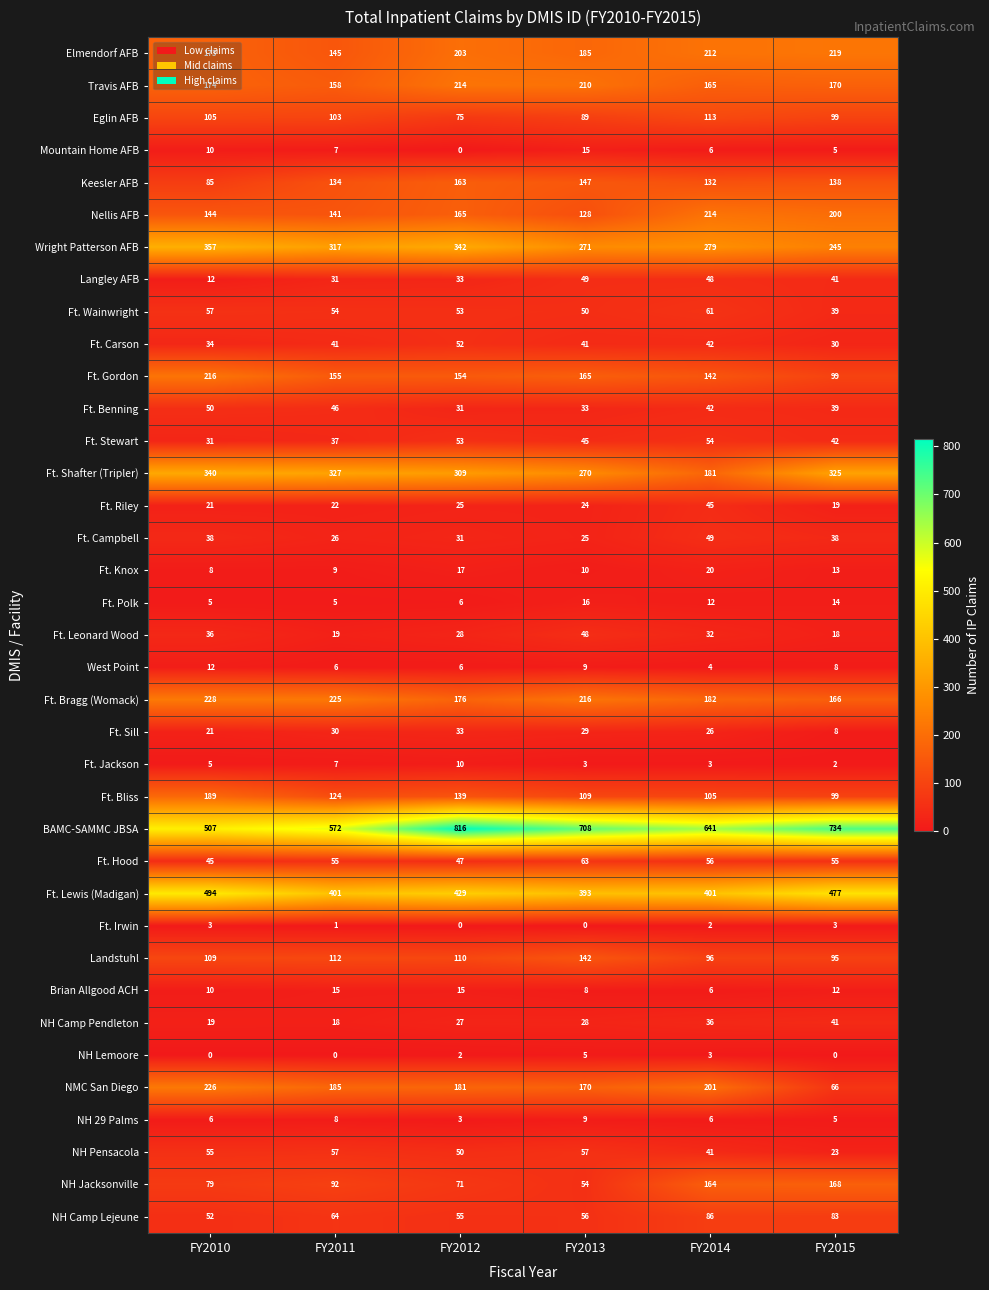

How many series are shown in this chart?

37